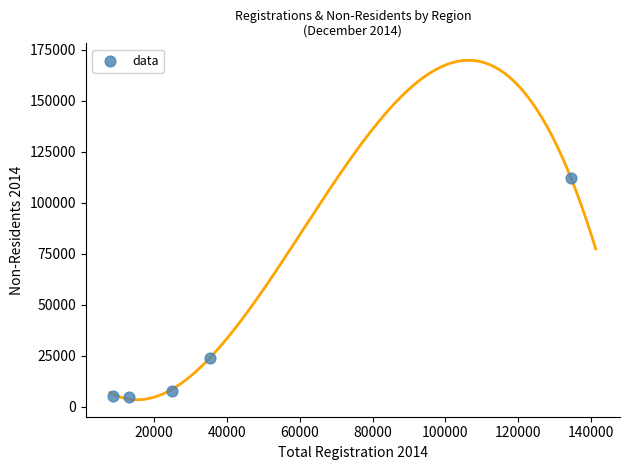

What Y value in the scatter plot is closest to 58492?

24145